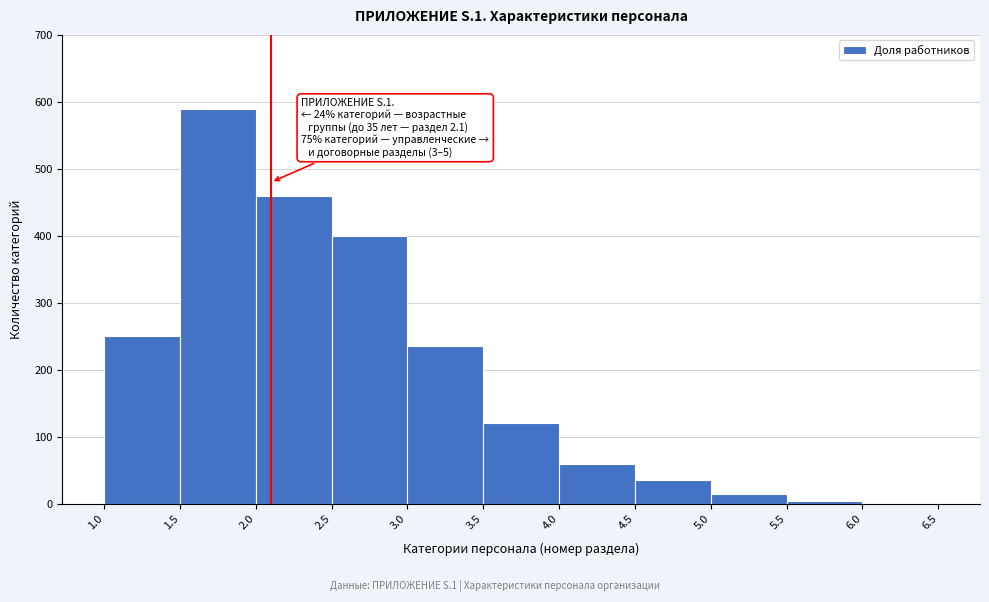

Over which range of the x-axis is the bar tallest?

1.5 to 2.0